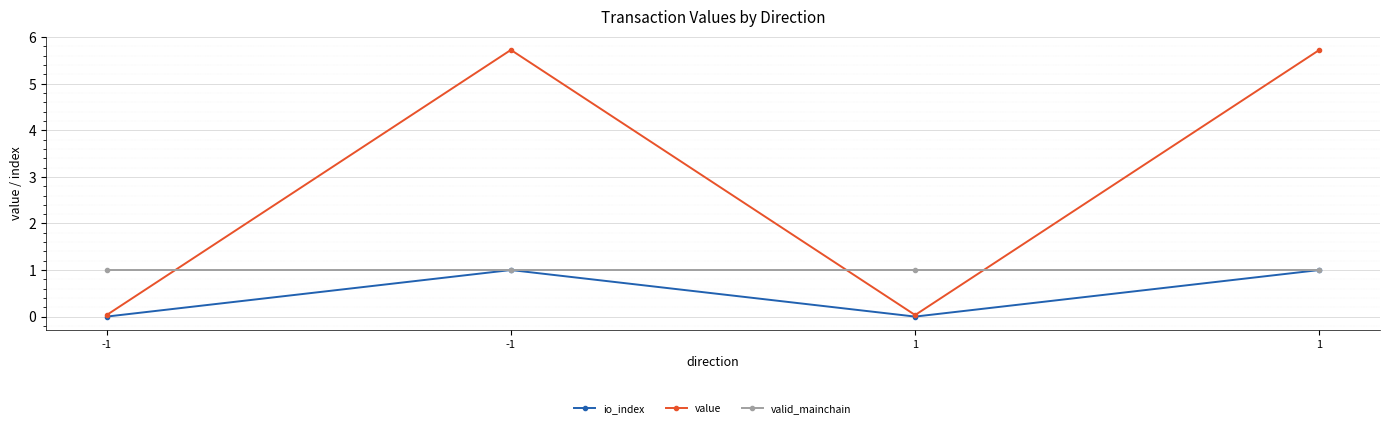

Between -1 and -1, which is larger?

-1